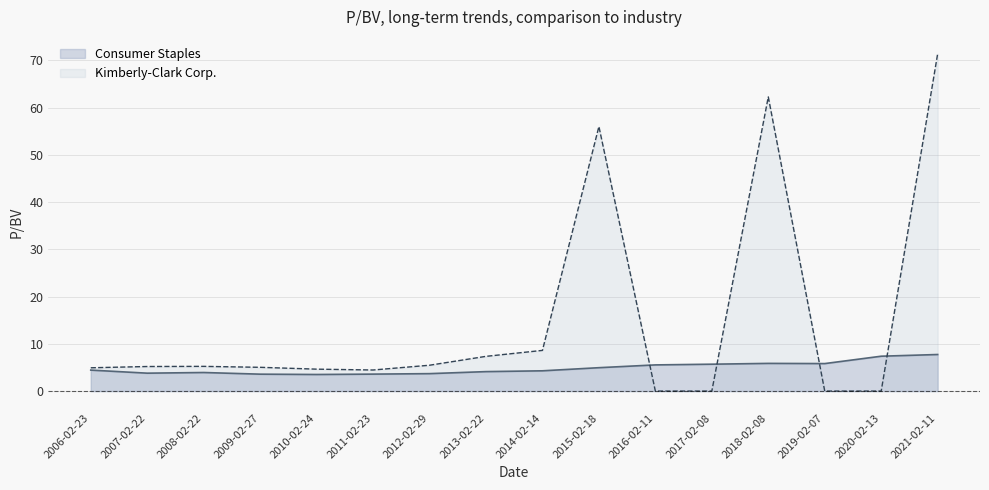

At how many categories does at least one series exceed 44?

3